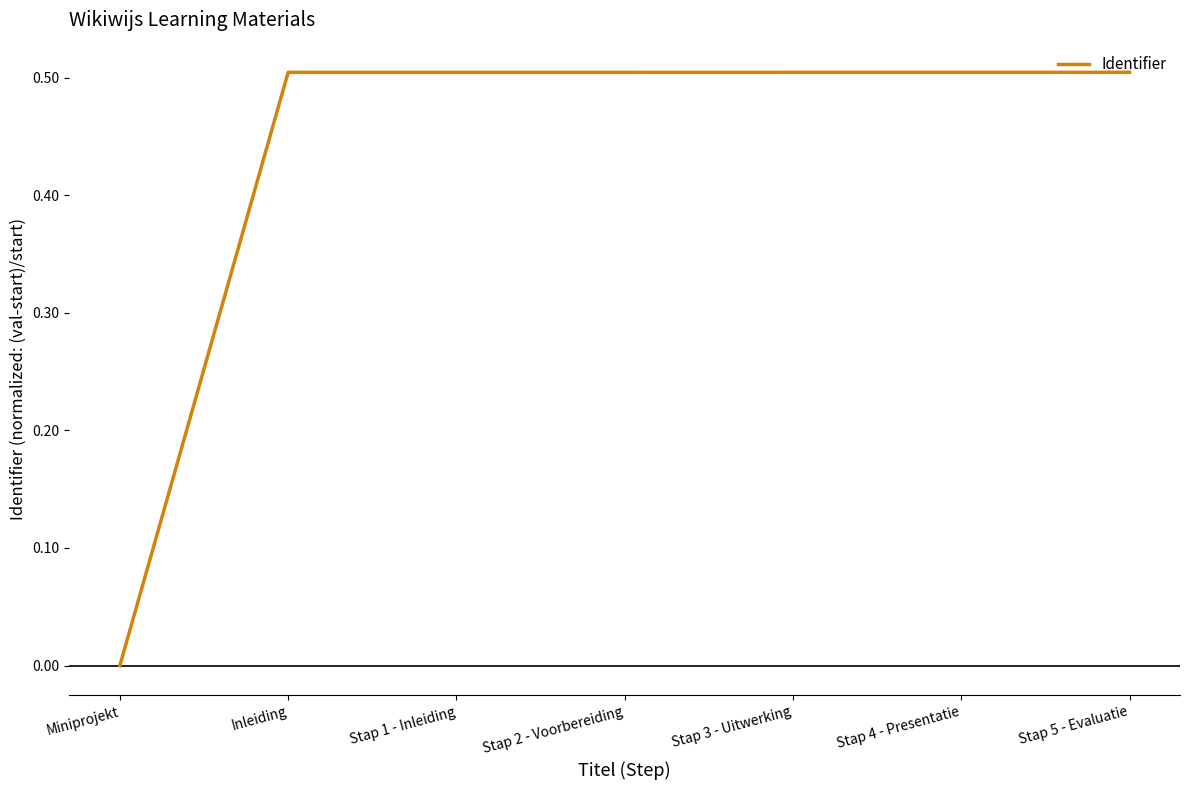

At which category does the chart reach its minimum across all series?

Miniprojekt